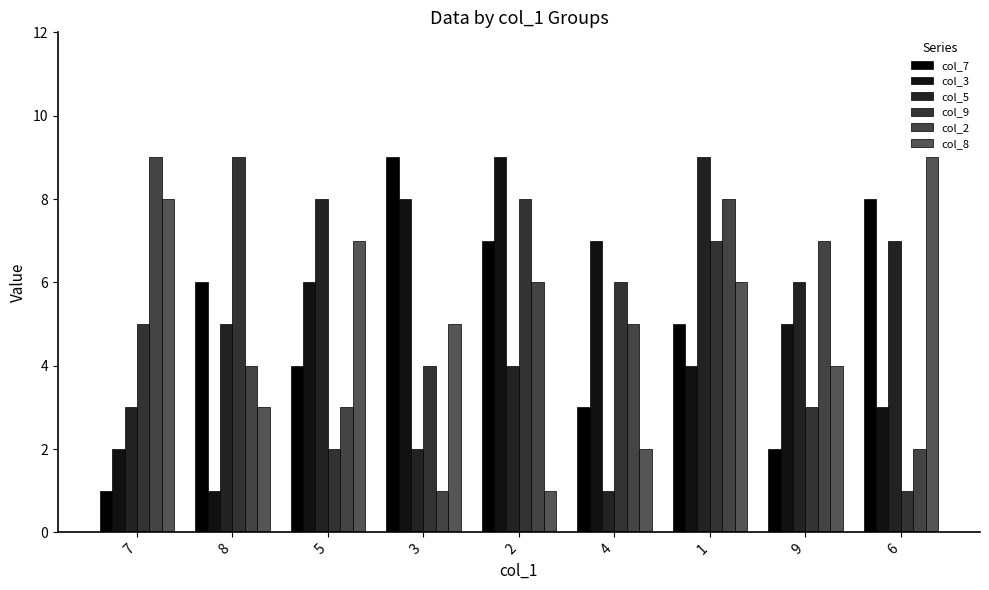

How many bars are there in each group?

6